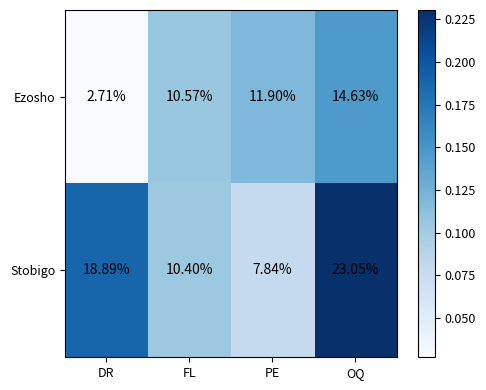

Which label corresponds to the largest value in the chart?

OQ